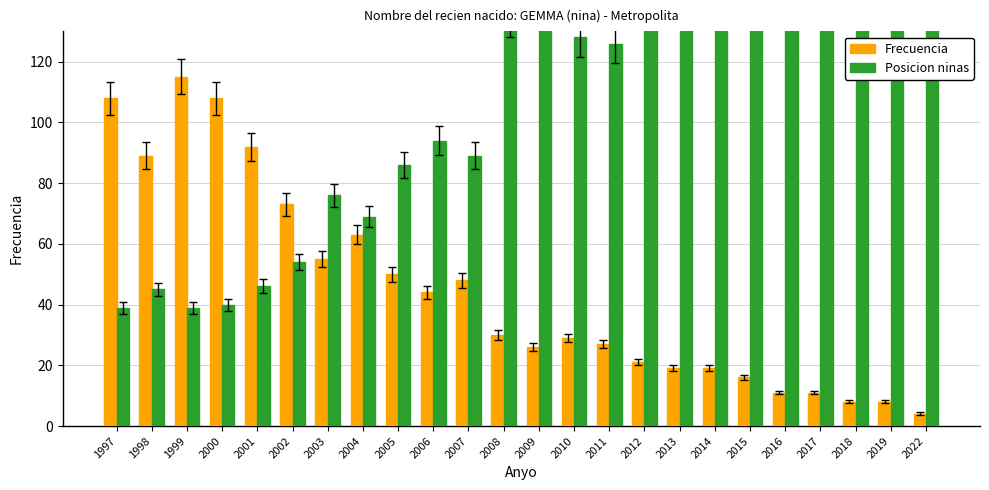

Which series has the widest spread of values?

Posicion ninas